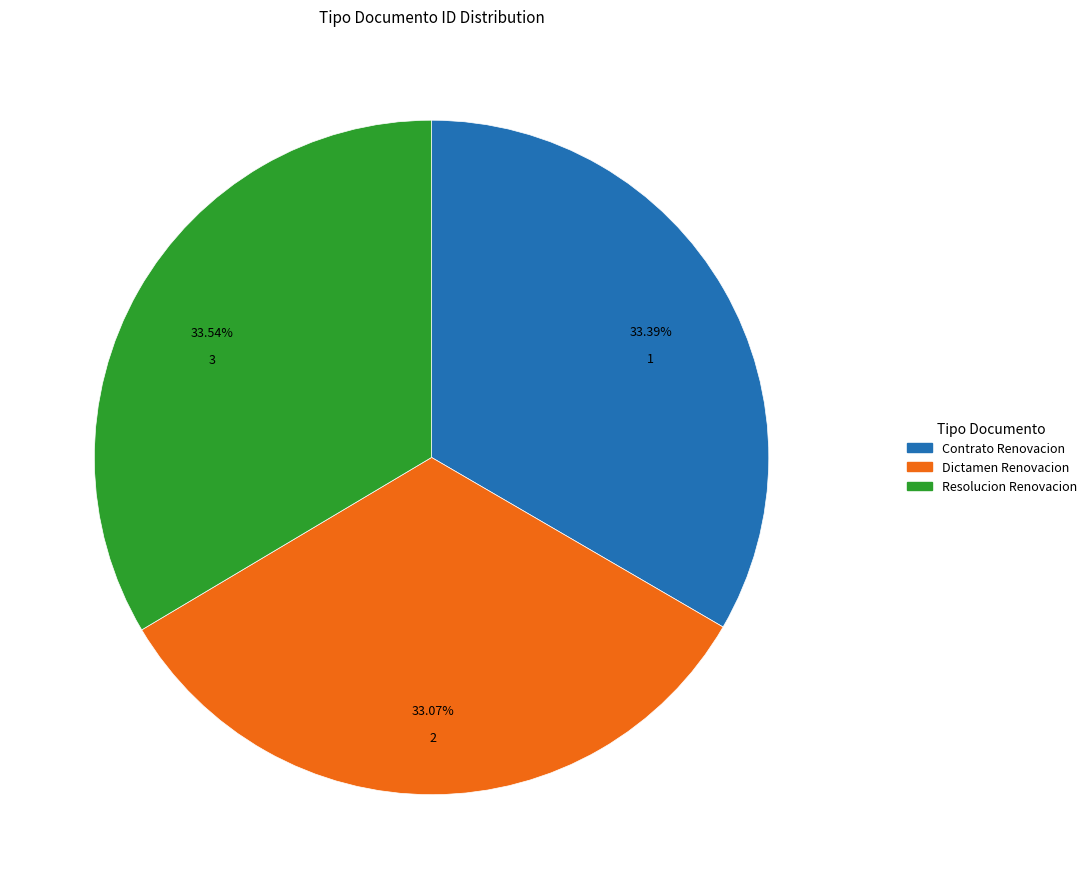

Combined, do Resolucion Renovacion and Dictamen Renovacion account for over 50%?

Yes